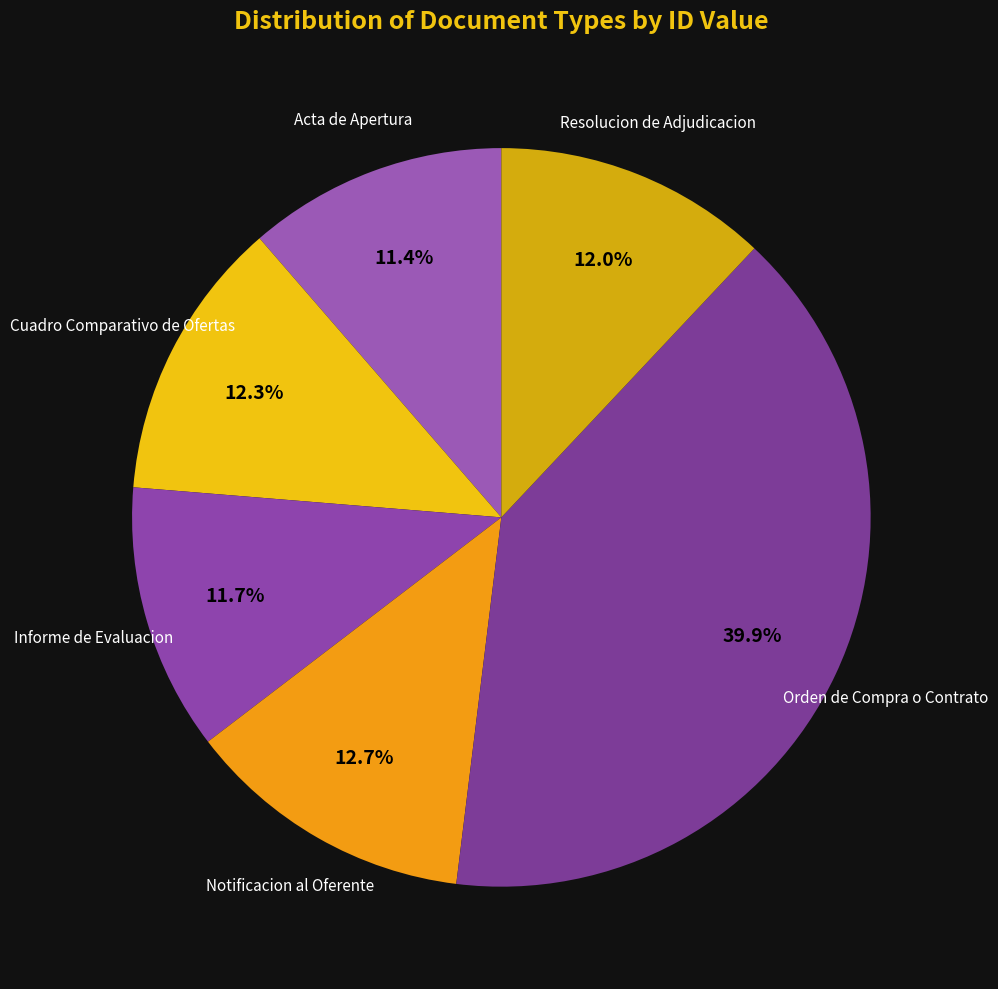

How many slices are in this pie chart?

6